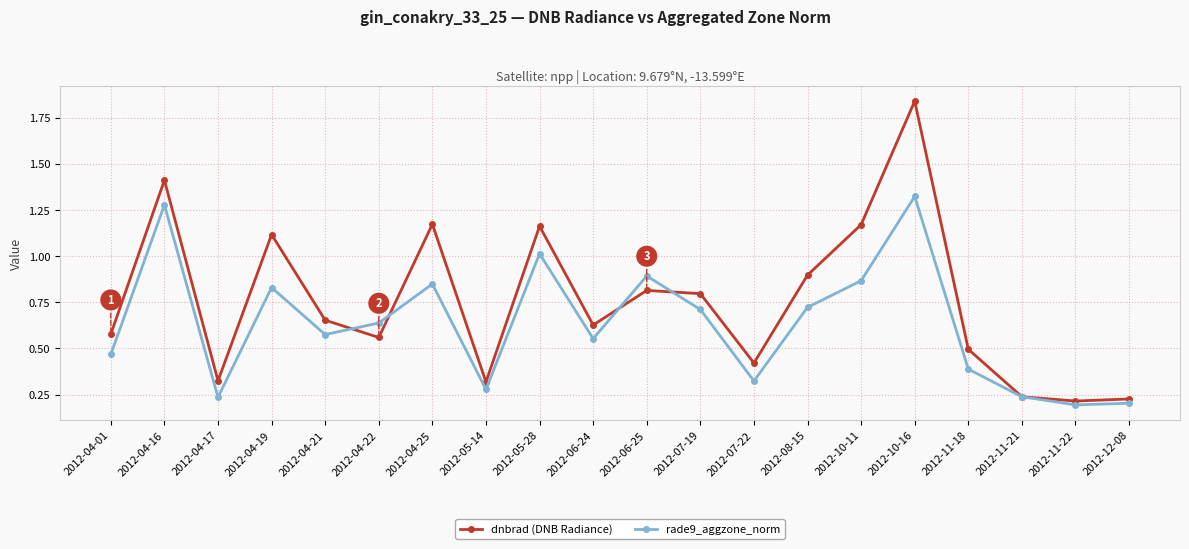

How many data points does each series have?

20